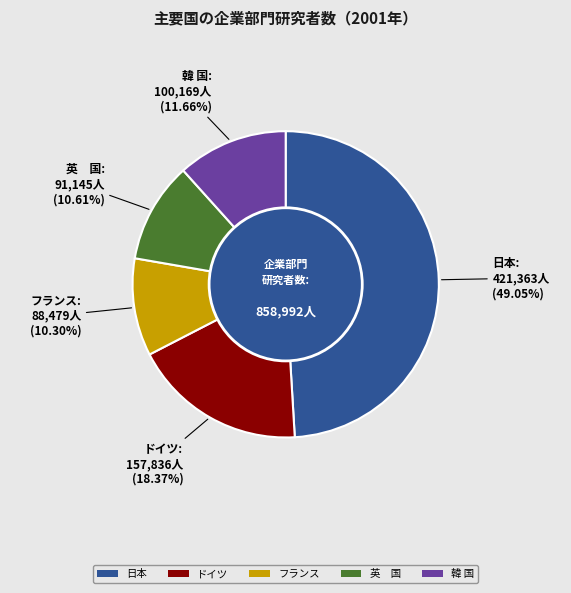

Approximately how many times larger is the value at 日本 compared to ドイツ?

2.7